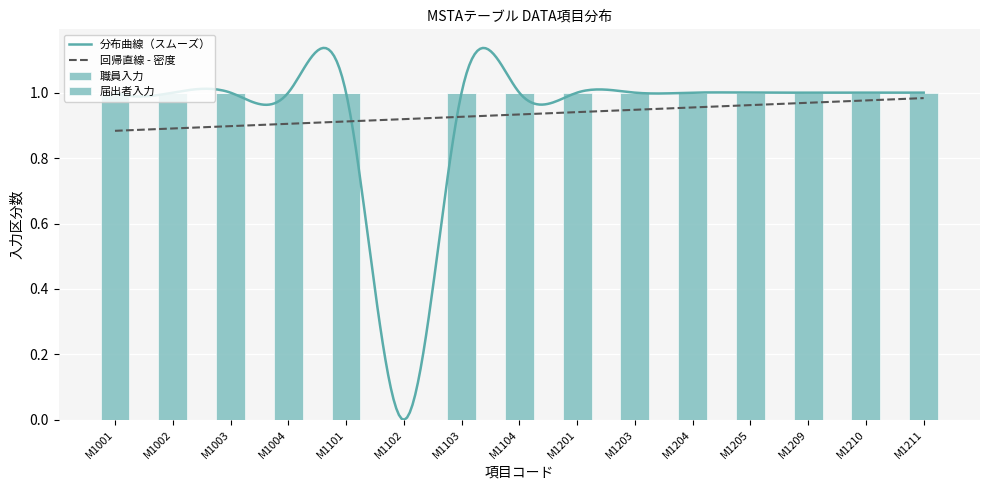

Count the number of data series in this chart.

2